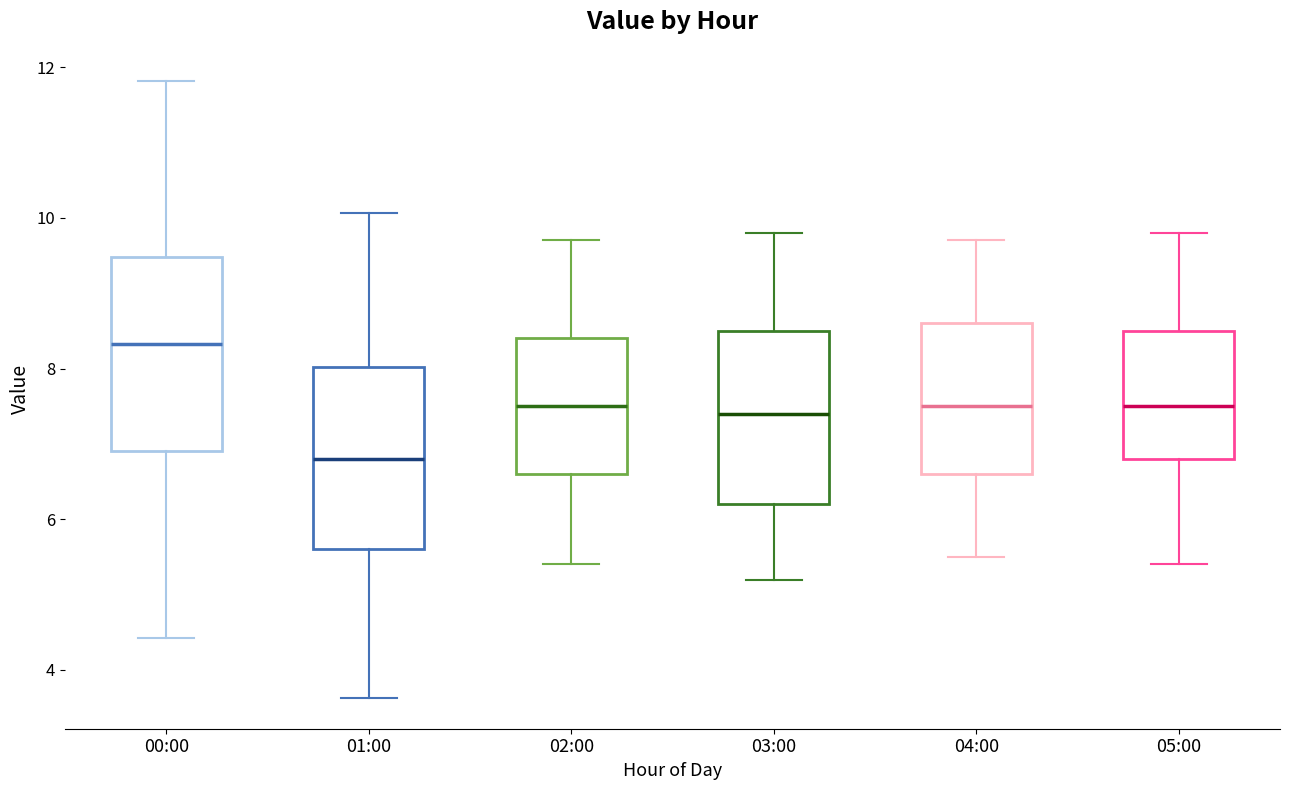

Where is the lower edge of the box for 01:00 on the y-axis? The values are not printed on the chart, so give them approximately, as read against the axis.

5.6